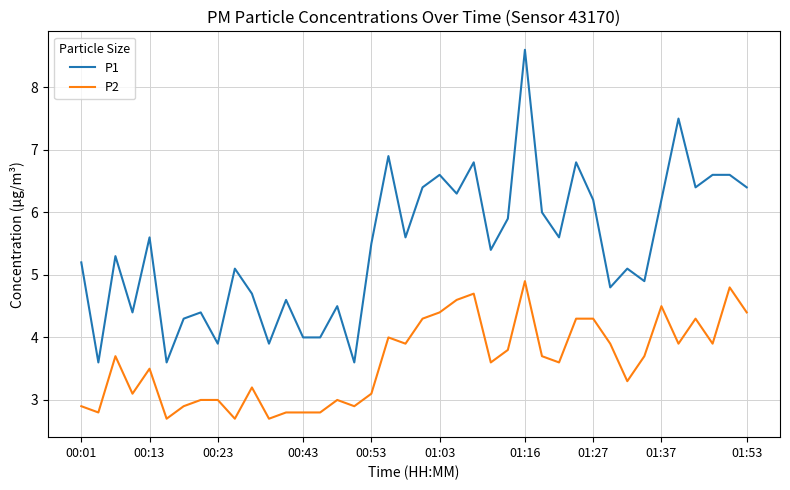

What is the difference between the maximum and minimum values in the P1 series?

5.0